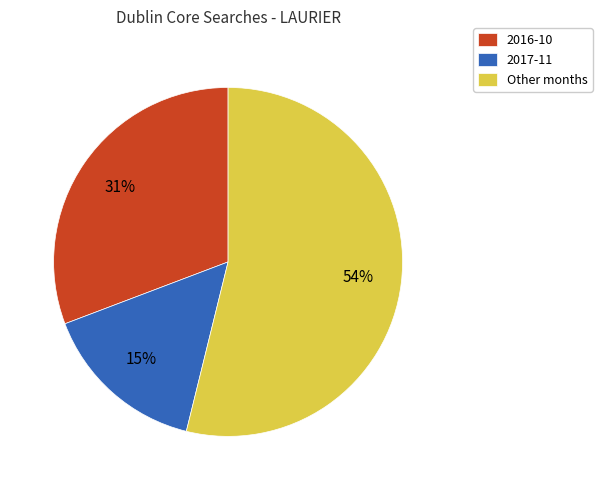

To the nearest percent, what portion does 2017-11 represent?

15%